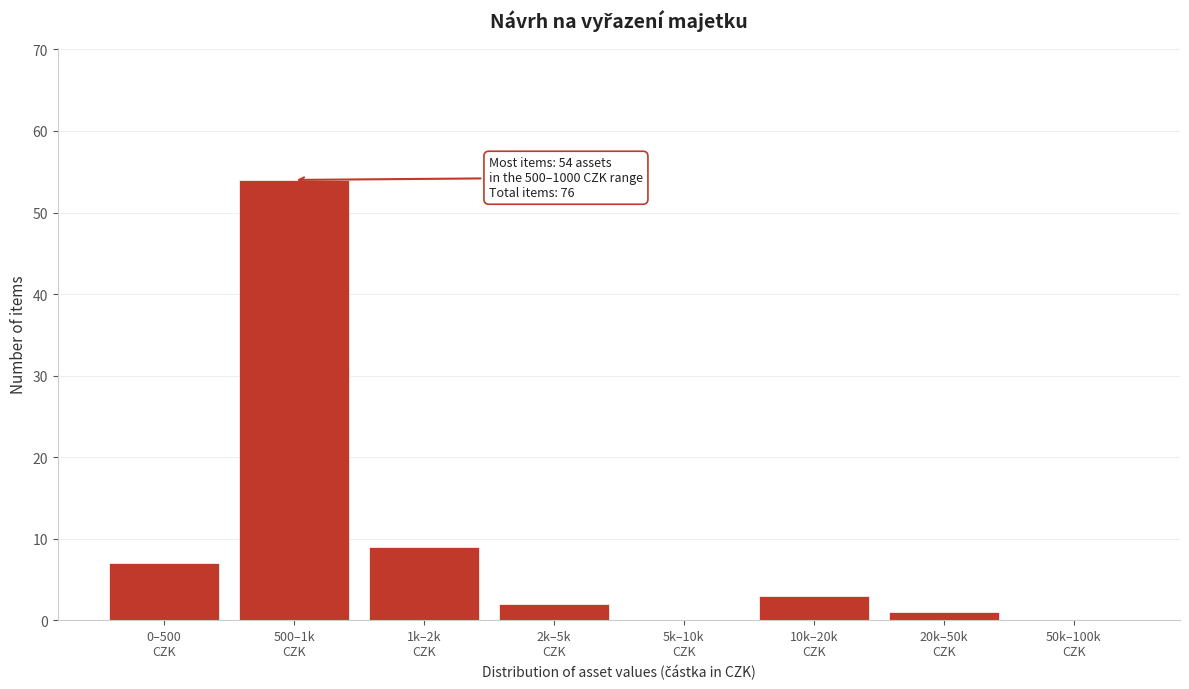

What is the sum of all values?

76